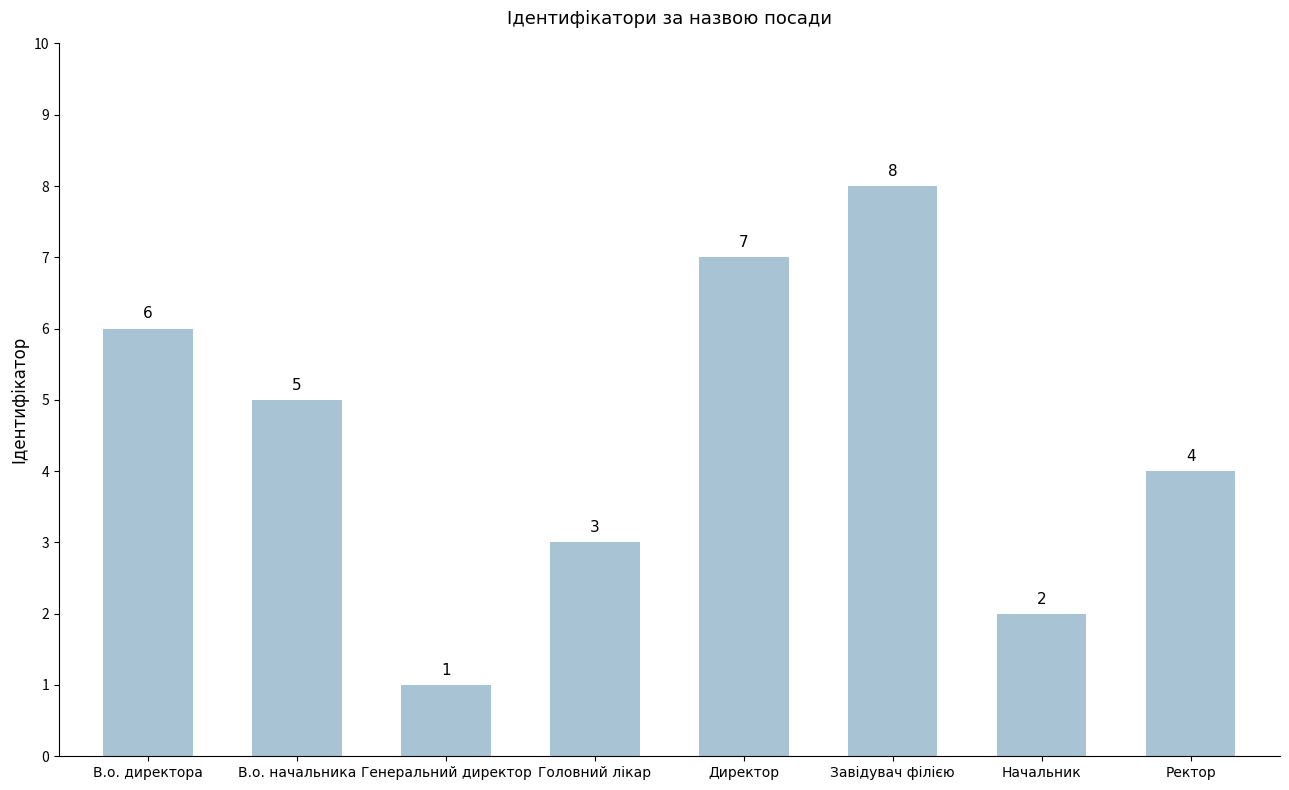

Where is the data nearest to the value 4?

Ректор